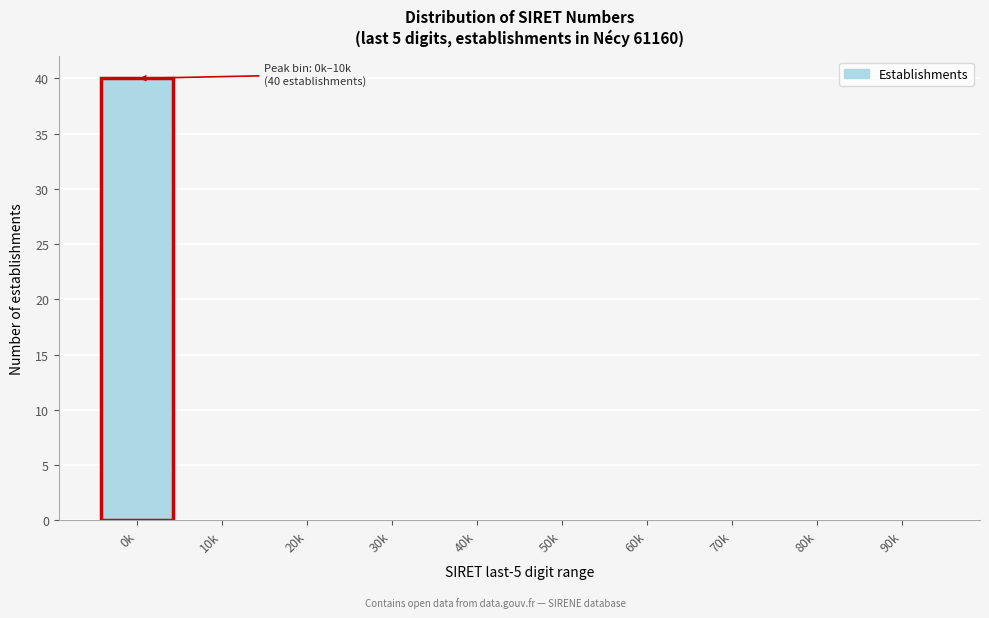

Reading right to left, what are all the values shown in this chart?

90k=0	80k=0	70k=0	60k=0	50k=0	40k=0	30k=0	20k=0	10k=0	0k=40